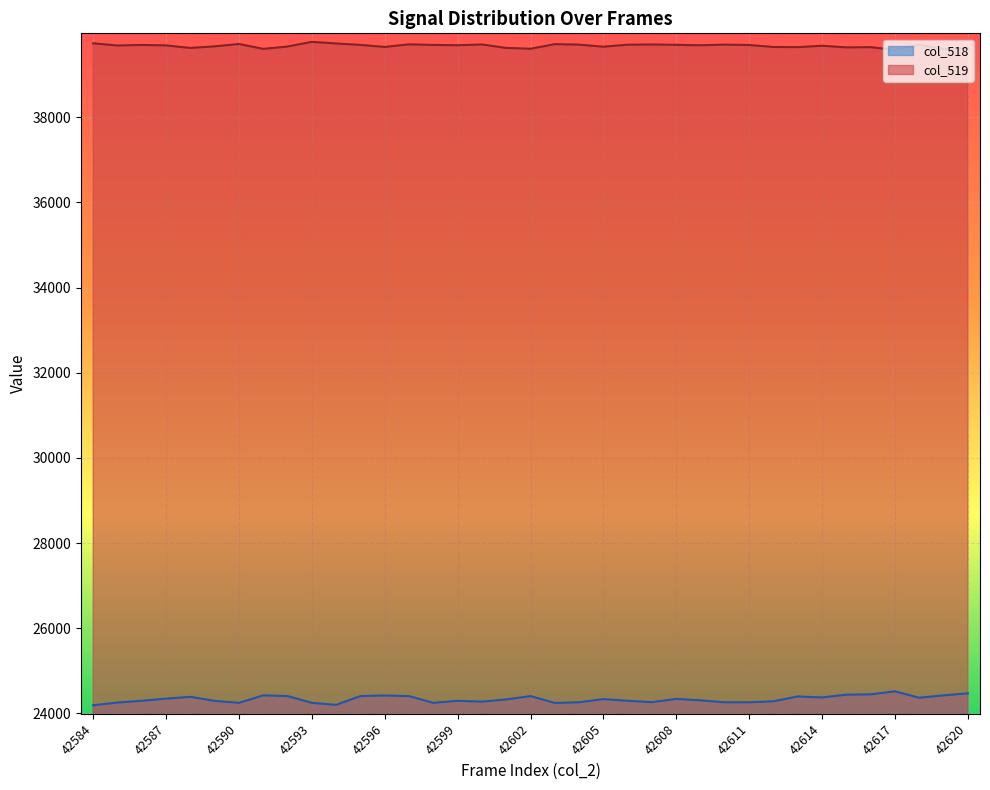

True or false: col_519 has a value of 67238 at 42584.

False